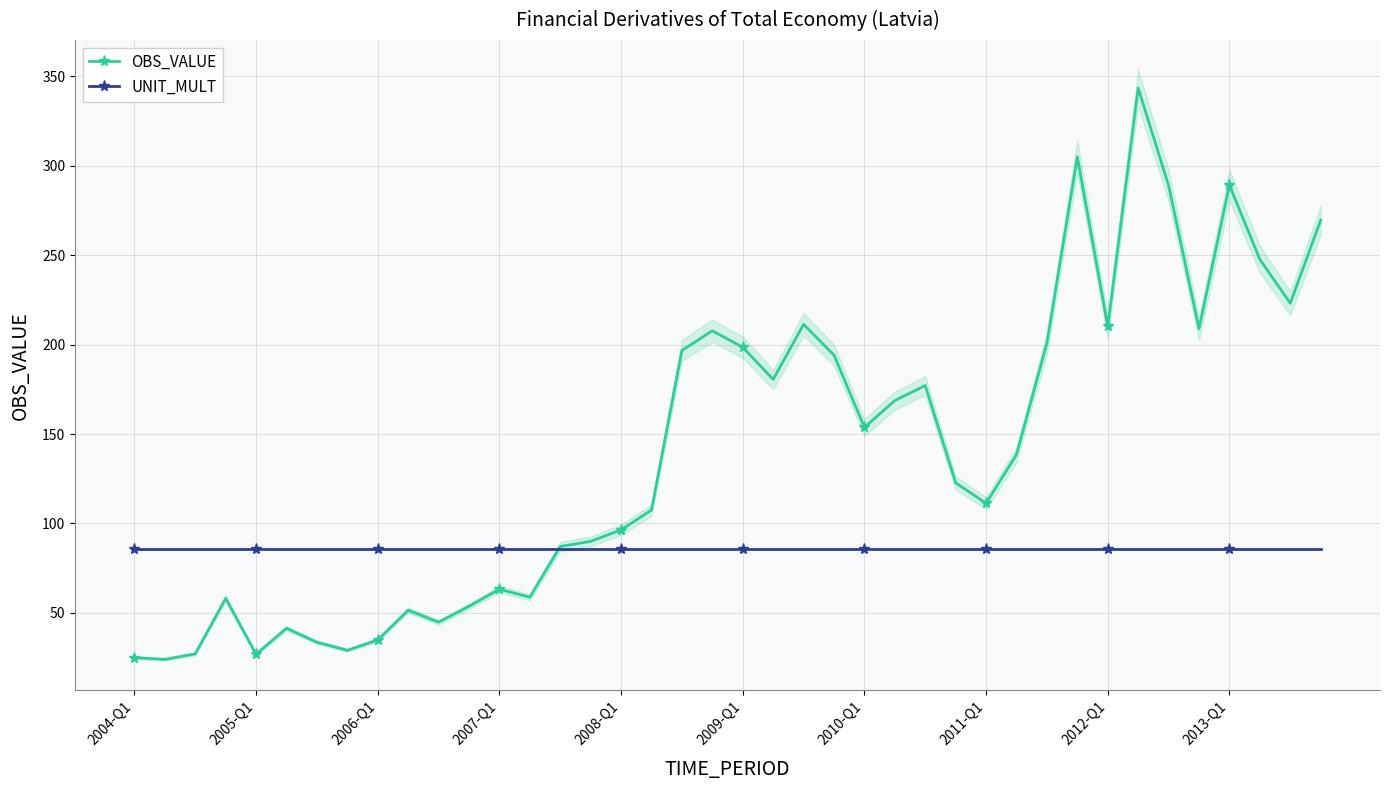

Which series changed the most between 2004-Q1 and 38?

OBS_VALUE